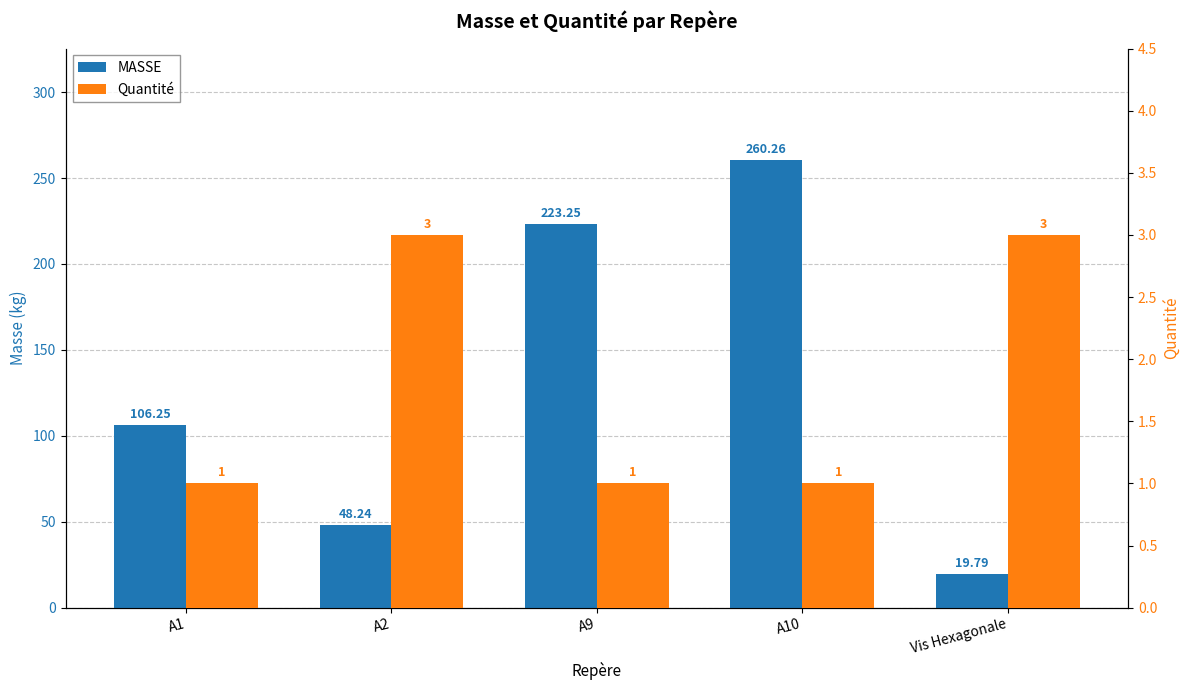

What is the difference between the second highest and minimum values in the MASSE series?

203.5